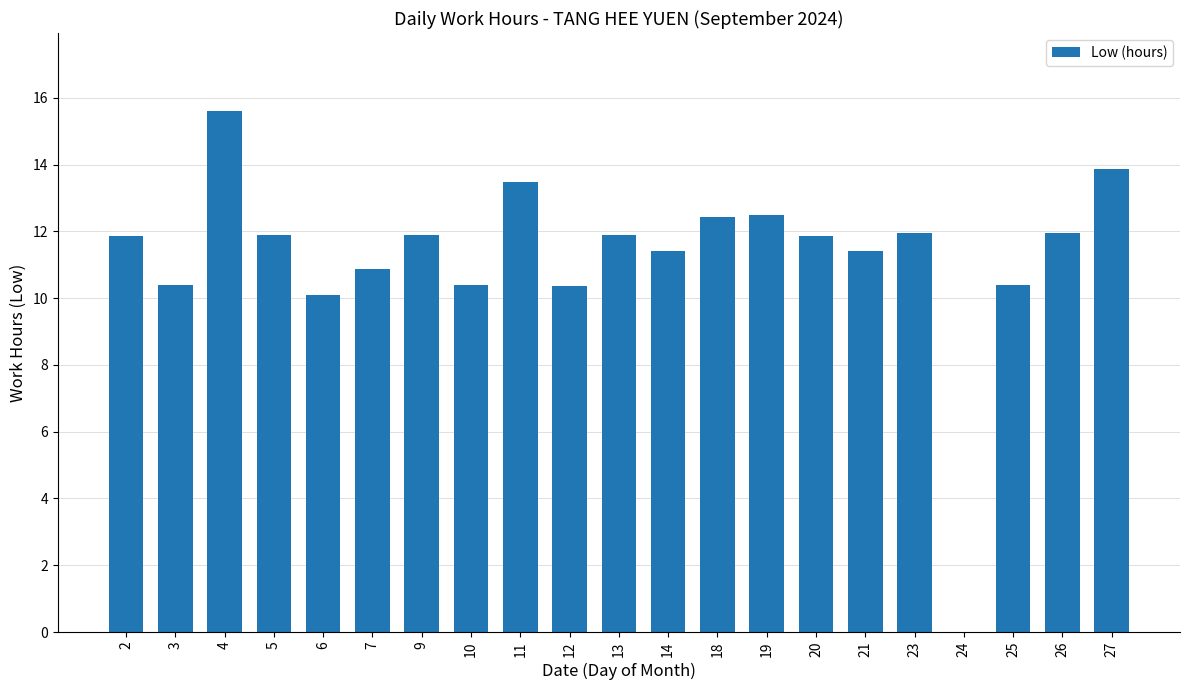

Approximately how many times larger is the value at 21 compared to 14?

1.0